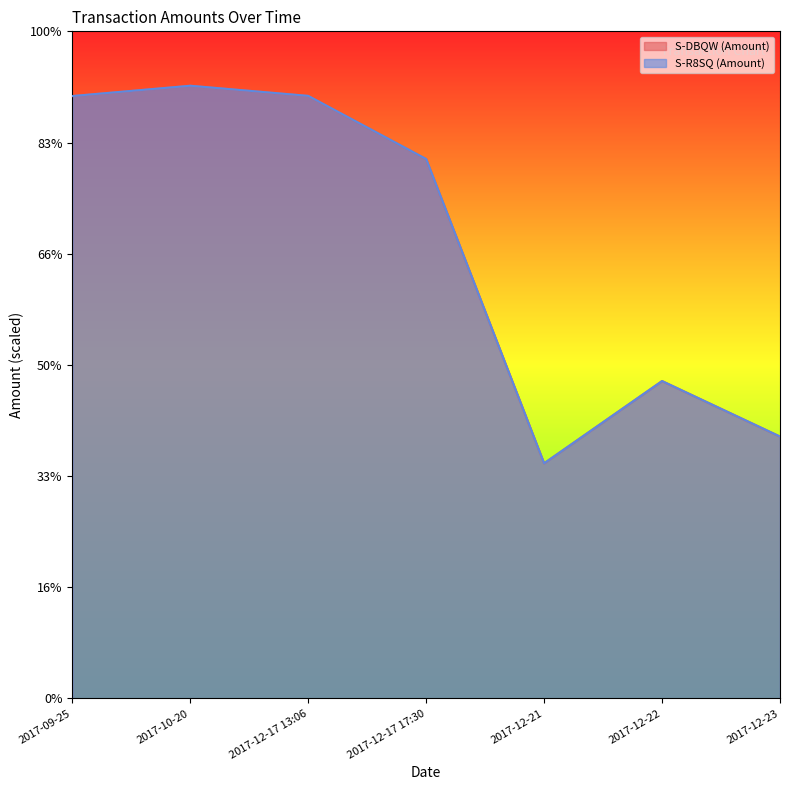

What are all the series names shown in the legend?

S-DBQW (Amount), S-R8SQ (Amount)